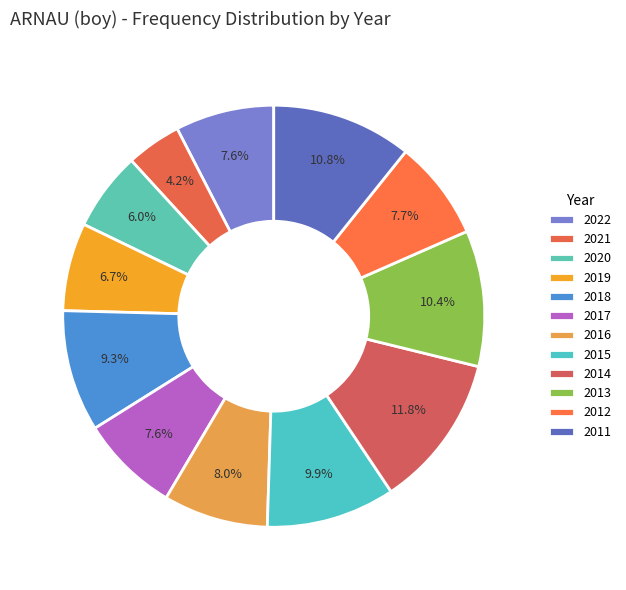

How many segments does this pie chart have?

12